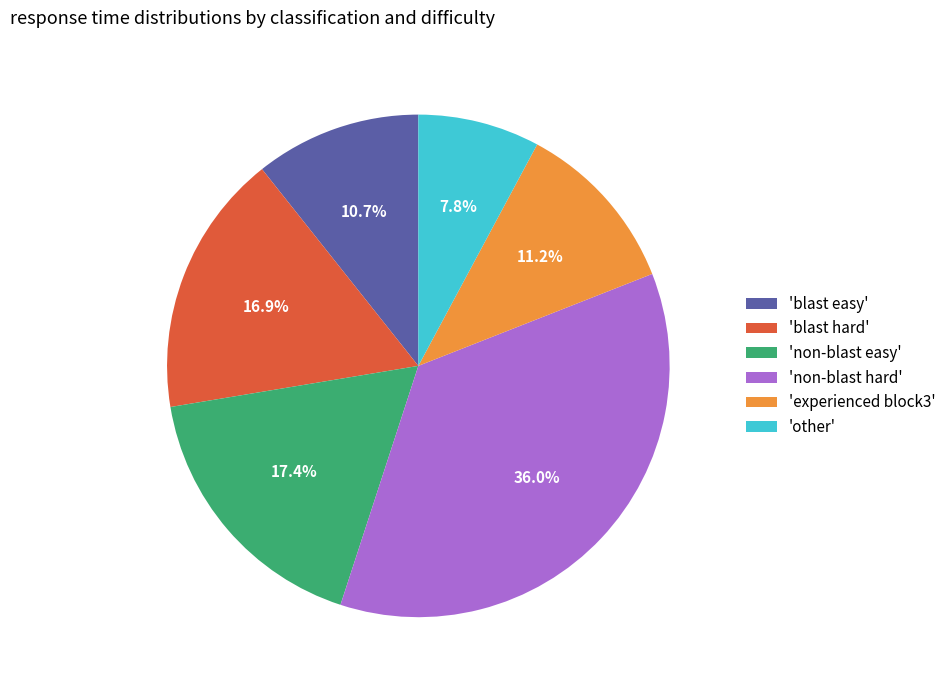

Does any single category account for the majority?

No